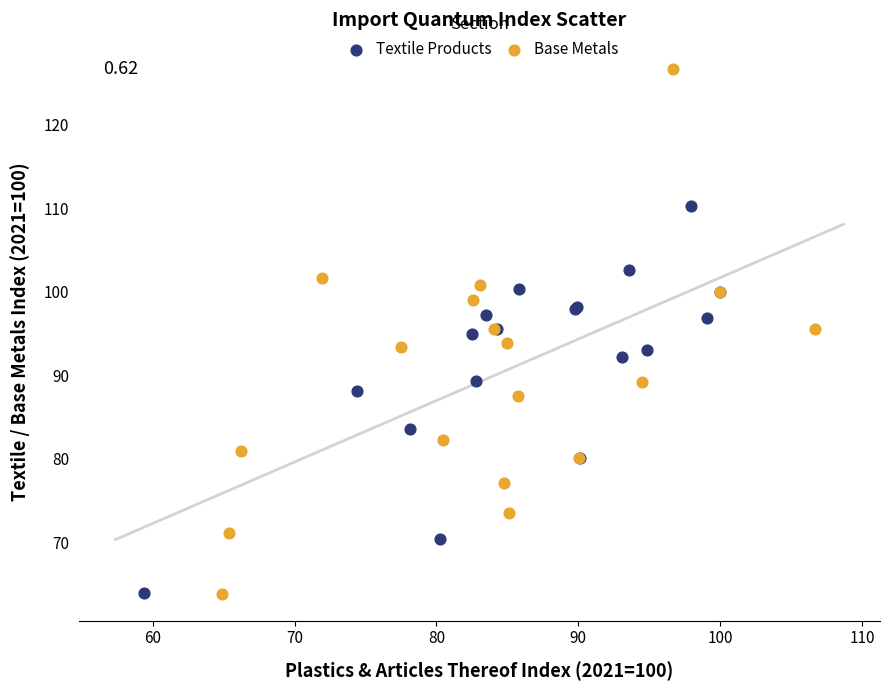

Which series has the widest spread of Y values?

Base Metals